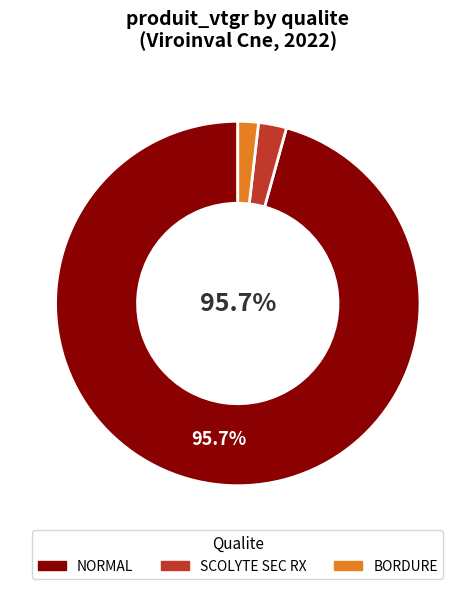

Which category has the biggest portion of the pie?

NORMAL